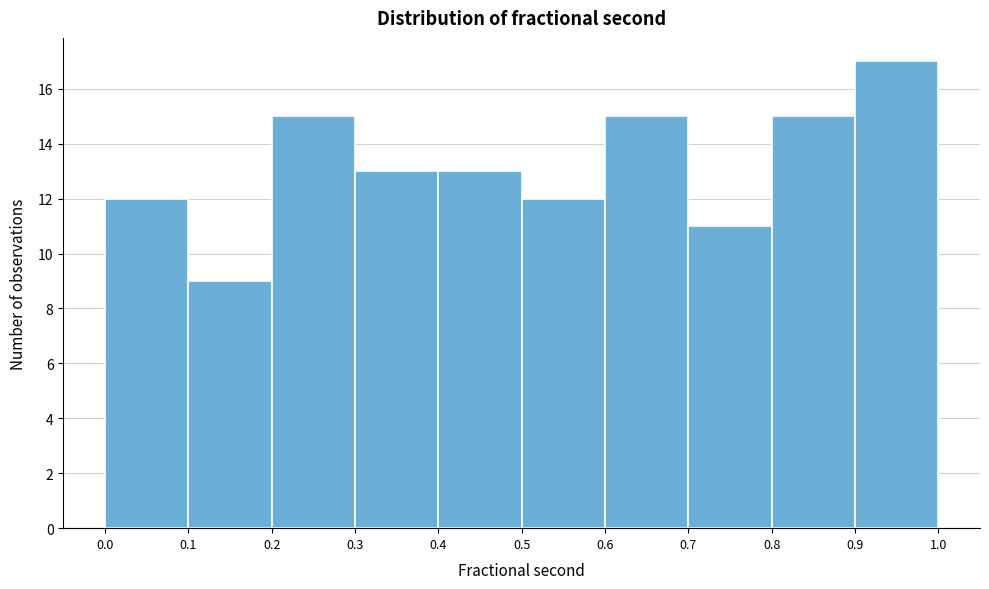

Reading left to right, list every bar in this chart as the range it spans on the x-axis followed by its height. The values are not printed on the chart, so give them approximately, as read against the axis.

0.0 to 0.1: 12
0.1 to 0.2: 9
0.2 to 0.3: 15
0.3 to 0.4: 13
0.4 to 0.5: 13
0.5 to 0.6: 12
0.6 to 0.7: 15
0.7 to 0.8: 11
0.8 to 0.9: 15
0.9 to 1.0: 17